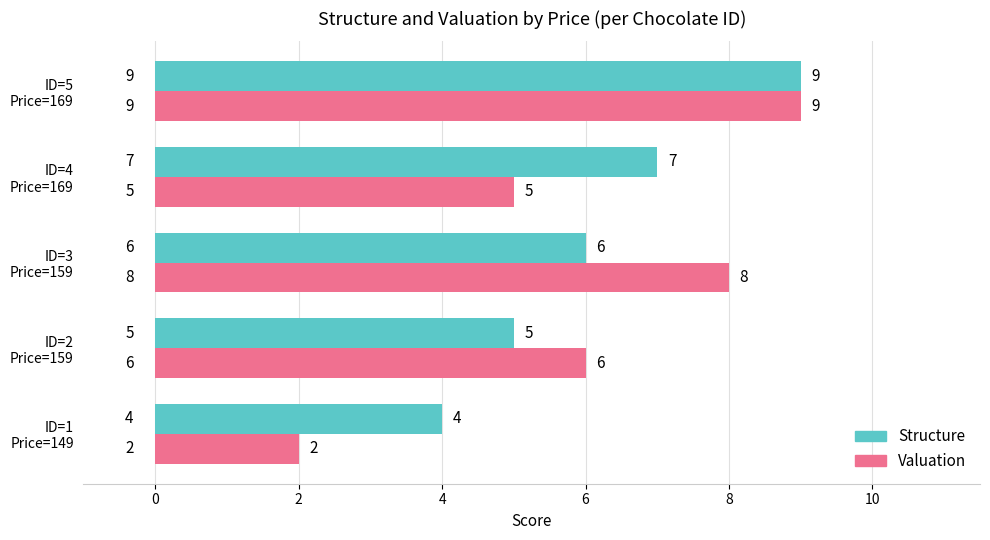

Rank the series by their average value, from lowest to highest.

Valuation, Structure